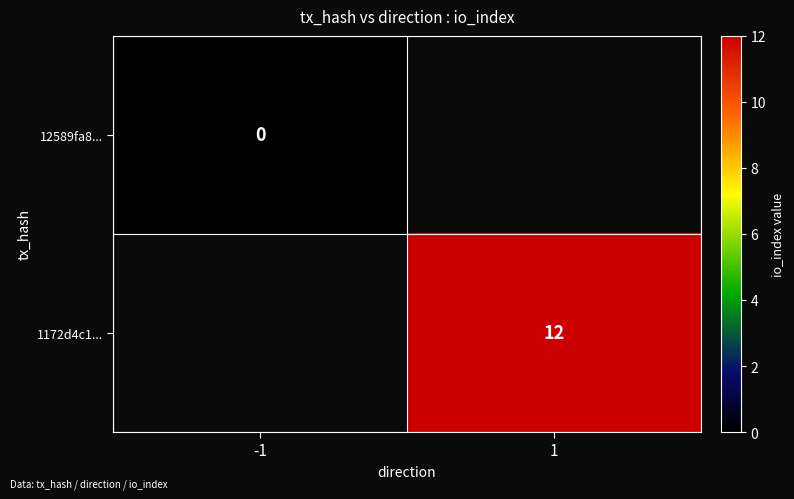

Is the value of 12589fa8... at -1 greater than the value of 1172d4c1... at 1?

No